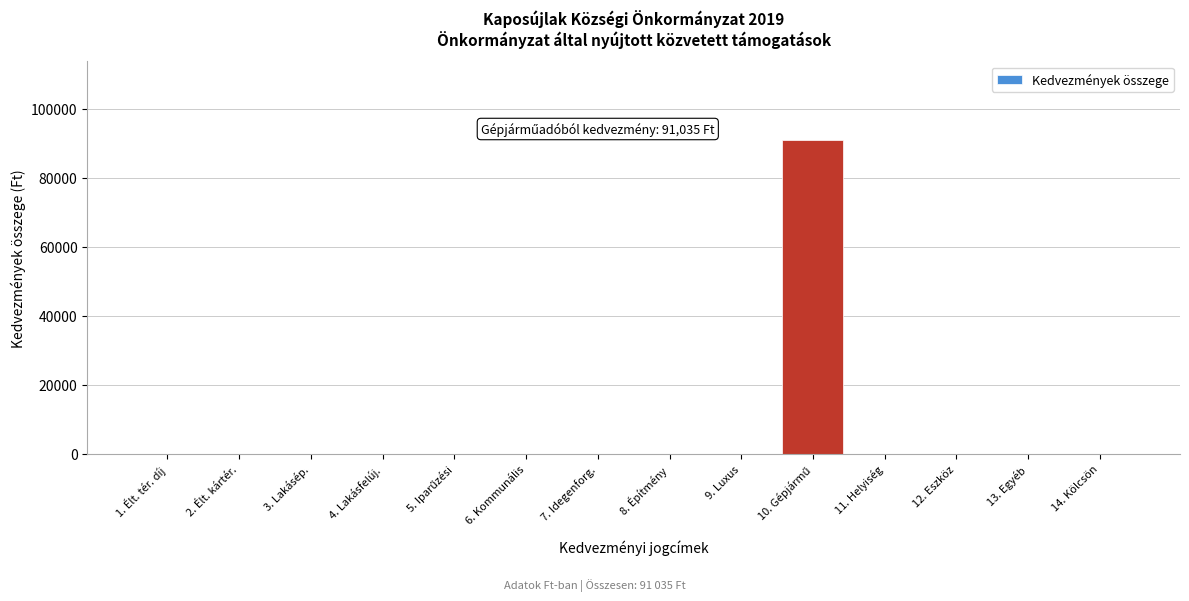

What is the greatest value displayed?

91035